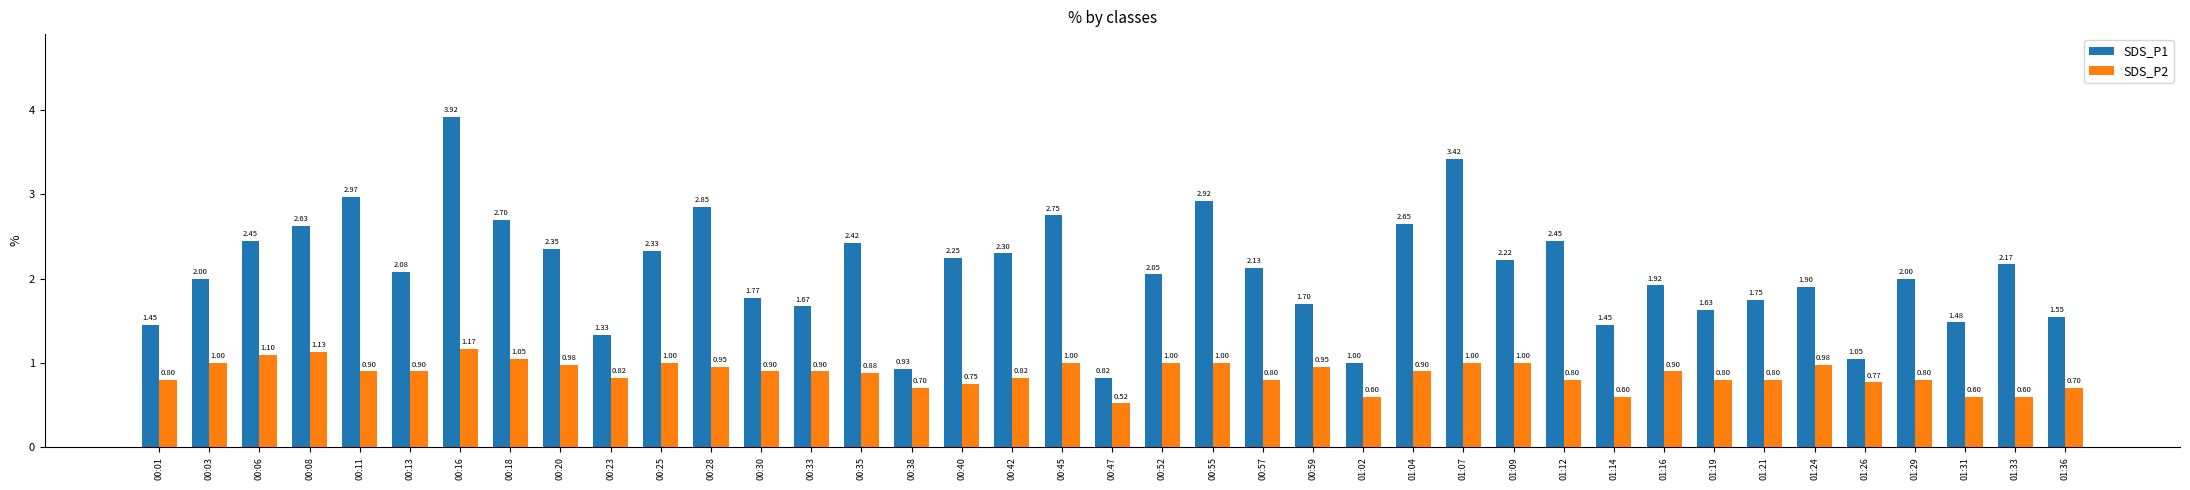

Is the value of SDS_P1 at 00:03 greater than the value of SDS_P2 at 00:20?

Yes